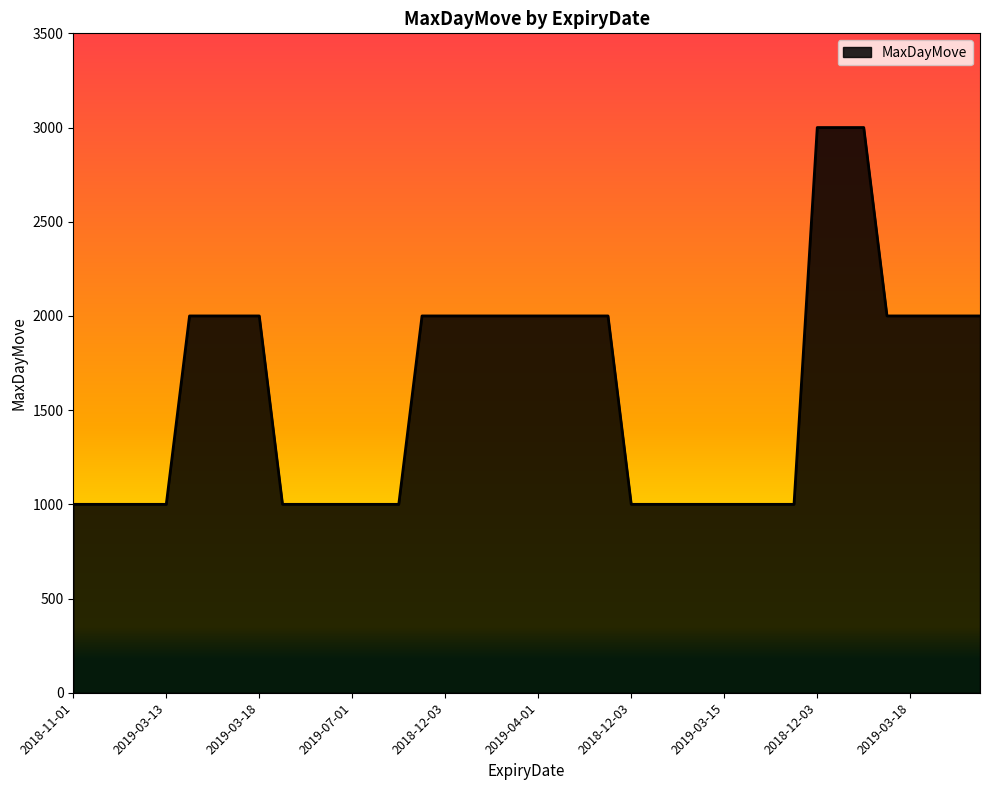

Does the chart display data point markers on the line(s)?

No